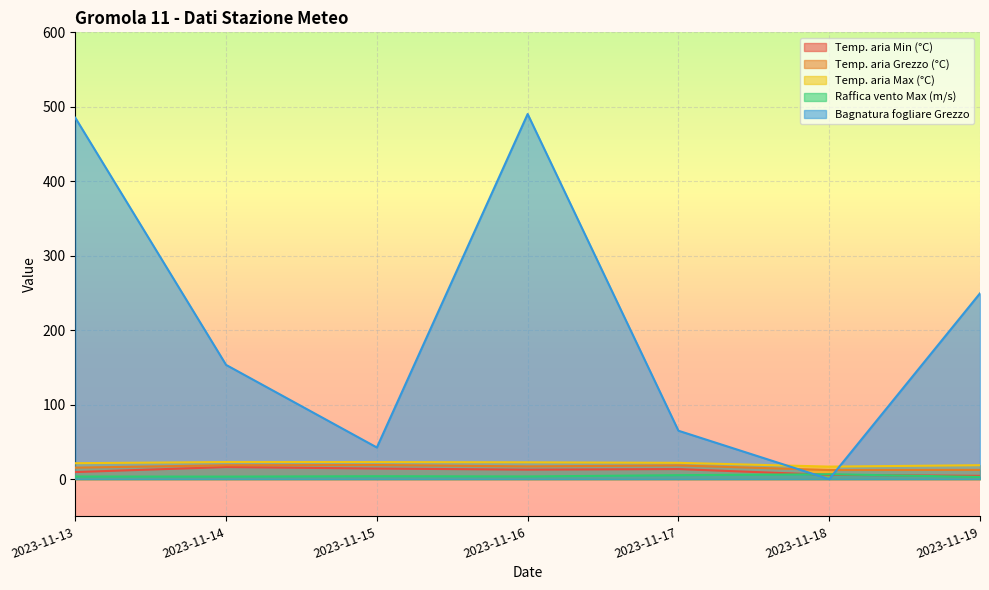

Reading right to left, list all the values displayed in this chart.

Temp. aria Min (°C): 2023-11-19=4.4	2023-11-18=5.7	2023-11-17=13.5	2023-11-16=12.7	2023-11-15=14.2	2023-11-14=16.2	2023-11-13=9.5
Temp. aria Grezzo (°C): 2023-11-19=12.4	2023-11-18=12.2	2023-11-17=18.4	2023-11-16=17.1	2023-11-15=18.9	2023-11-14=18.6	2023-11-13=15.4
Temp. aria Max (°C): 2023-11-19=18.7	2023-11-18=16.8	2023-11-17=21.9	2023-11-16=22.6	2023-11-15=22.9	2023-11-14=23.0	2023-11-13=21.4
Raffica vento Max (m/s): 2023-11-19=2.9	2023-11-18=6.6	2023-11-17=5.3	2023-11-16=3.6	2023-11-15=3.9	2023-11-14=3.4	2023-11-13=3.5
Bagnatura fogliare Grezzo: 2023-11-19=249.5	2023-11-18=0.0	2023-11-17=65.0	2023-11-16=490.3	2023-11-15=42.5	2023-11-14=153.4	2023-11-13=485.3